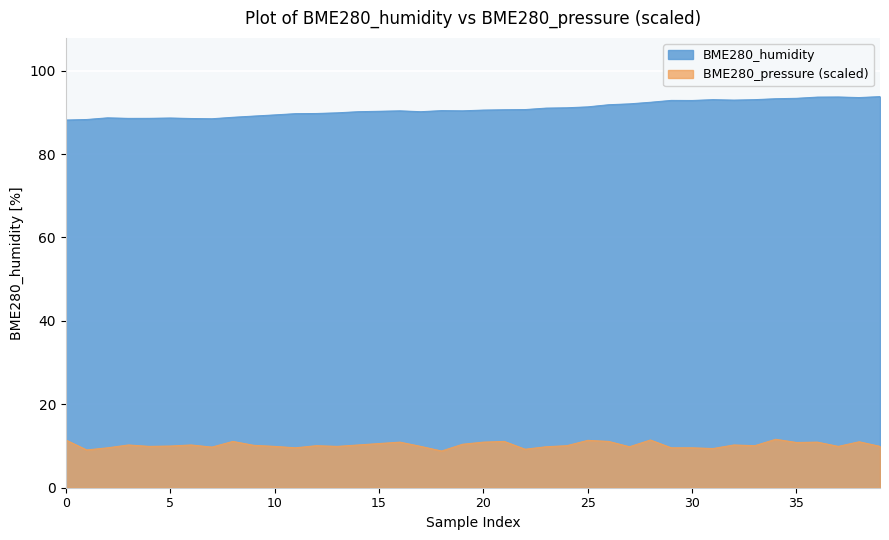

What is the sum of all BME280_pressure values?

410.4